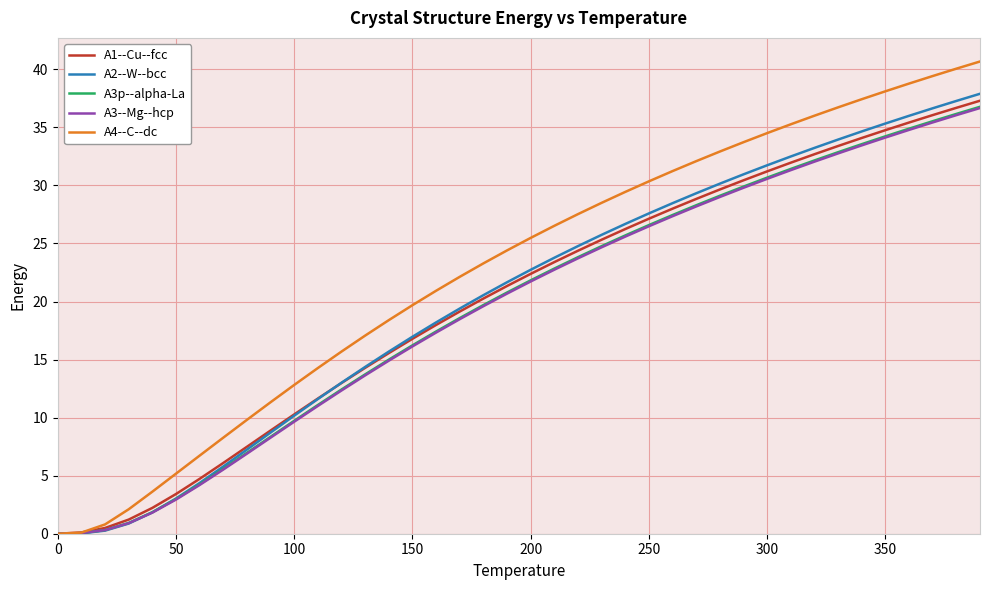

What is the maximum value shown in the chart?

40.7